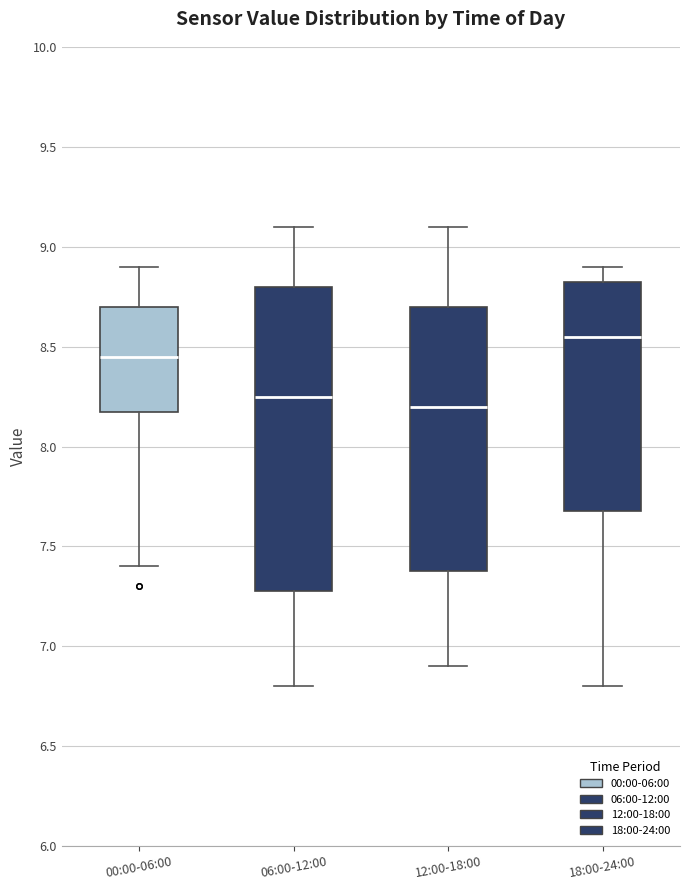

Reading left to right, read every box against the y-axis: the position of its median line, the range the box covers, and the ends of its whiskers. The values are not printed on the chart, so give them approximately, as read against the axis.

00:00-06:00: median 8.45, box 8.20 to 8.70, whiskers 7.40 to 8.90
06:00-12:00: median 8.25, box 7.30 to 8.80, whiskers 6.80 to 9.10
12:00-18:00: median 8.20, box 7.40 to 8.70, whiskers 6.90 to 9.10
18:00-24:00: median 8.55, box 7.70 to 8.85, whiskers 6.80 to 8.90